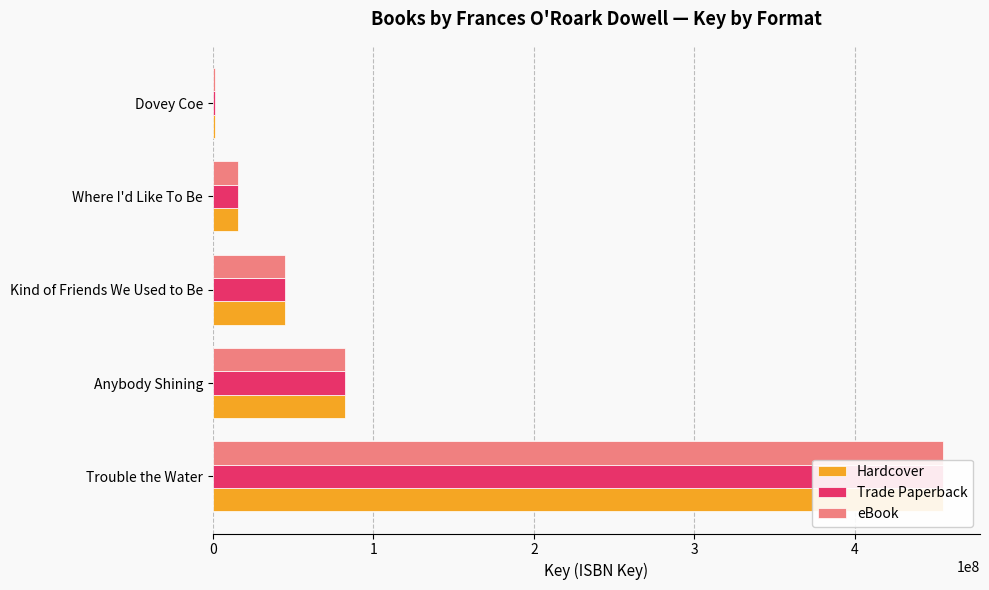

Which series has the largest total across all categories?

Hardcover